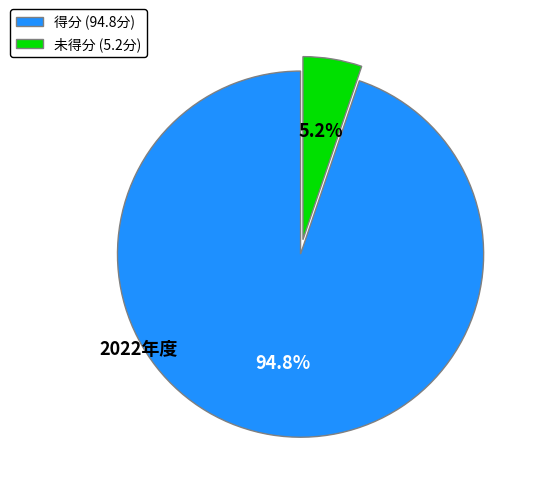

Rank the categories by value from lowest to highest.

未得分 (5.2分), 得分 (94.8分)